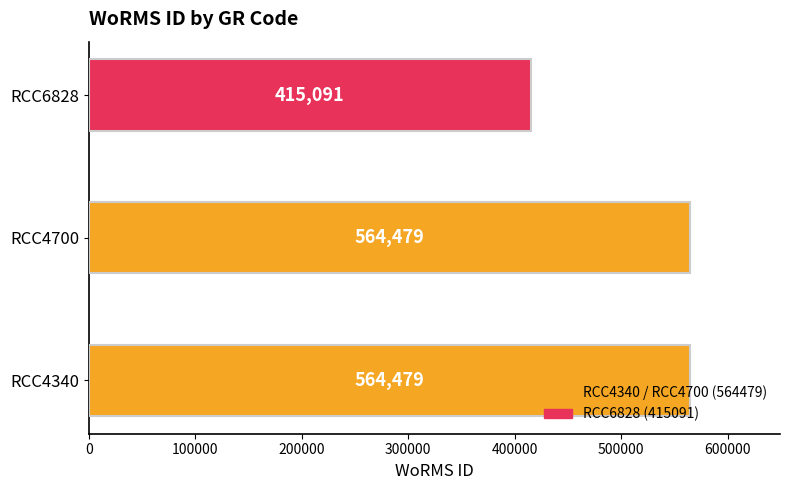

What value does the data have at RCC4700, to the nearest 50?

564500